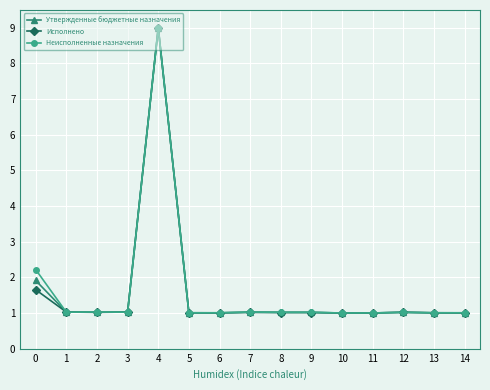

What is the maximum value for Неисполненные назначения?

9.0